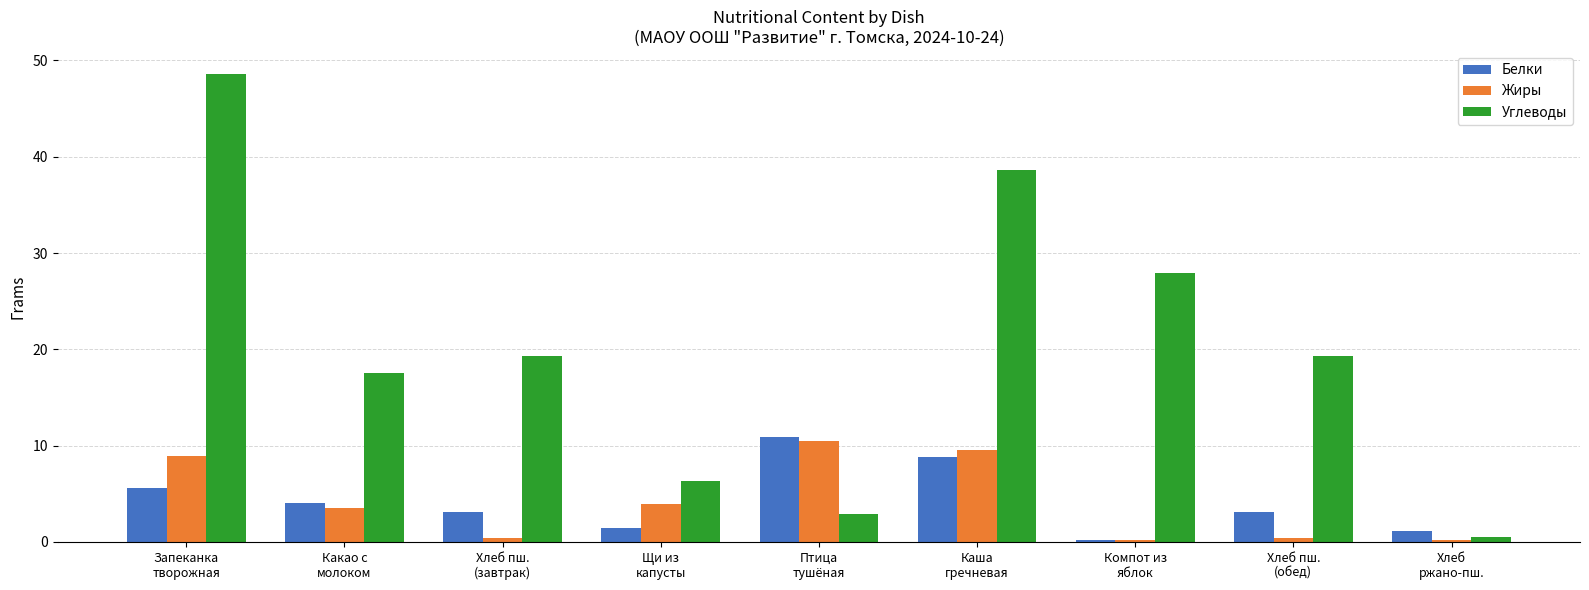

How many groups of bars are there?

9